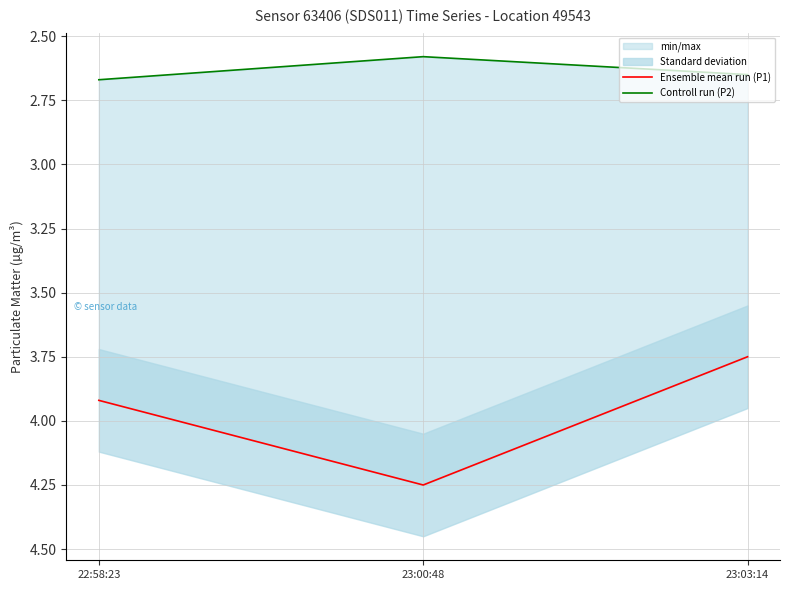

True or false: Controll run (P2) has a value of 2.6 at 23:03:14.

True